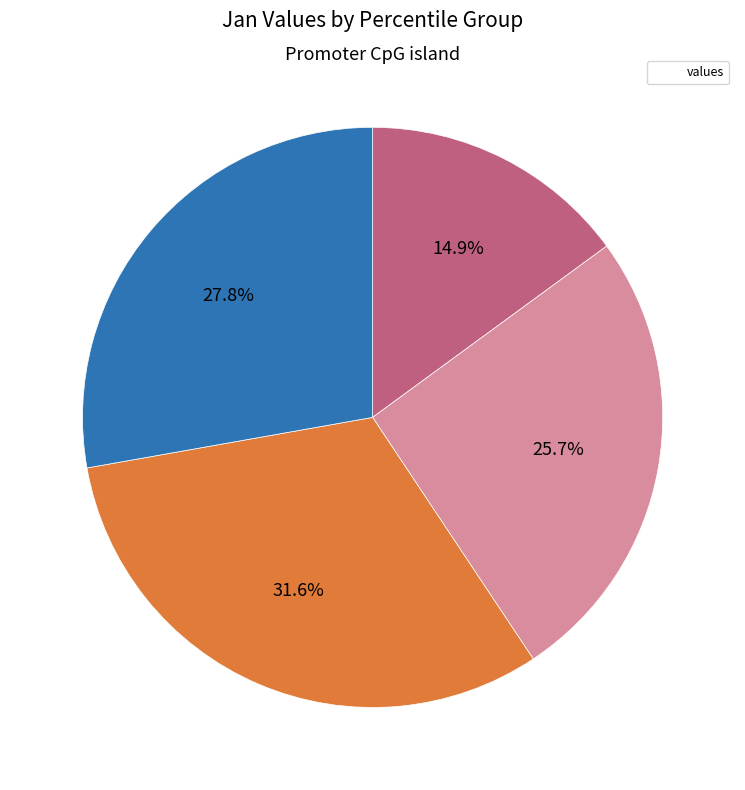

How many slices are in this pie chart?

4